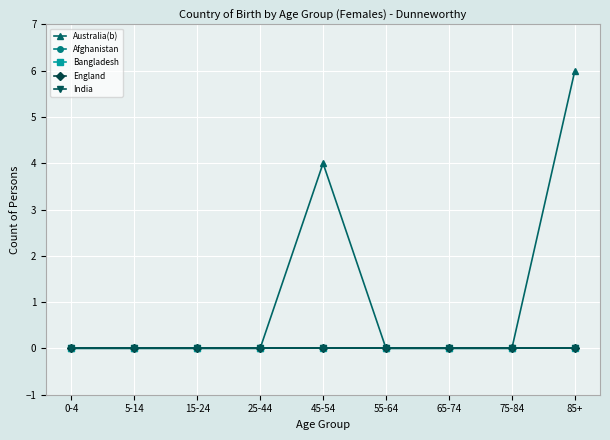

Is this an area chart (filled region under the line)?

No